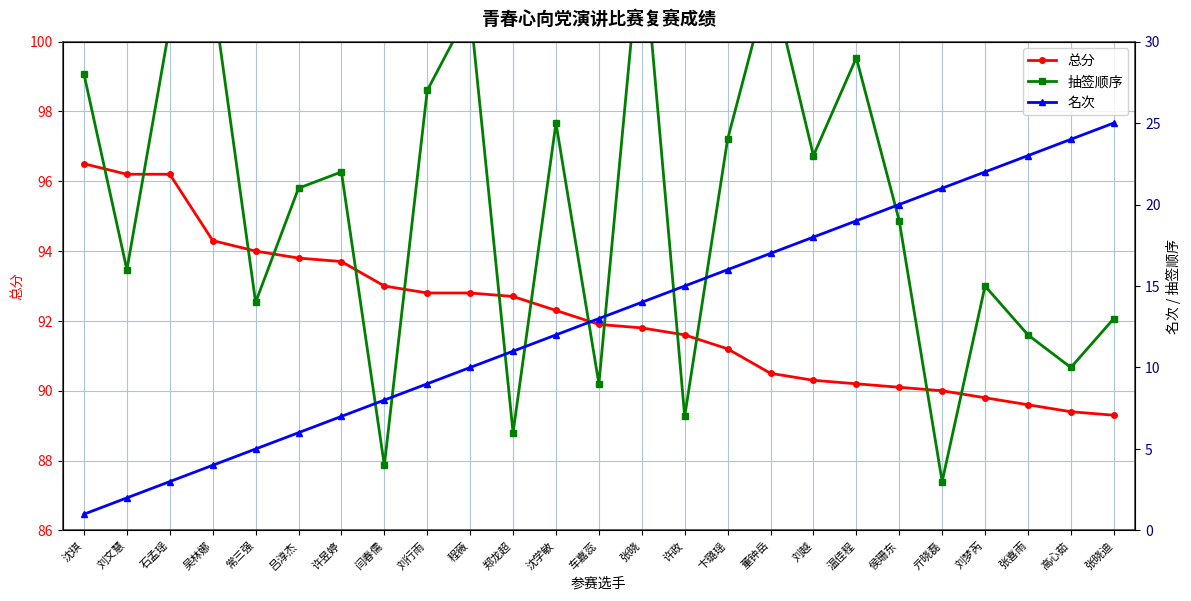

Does the chart display data point markers on the line(s)?

Yes